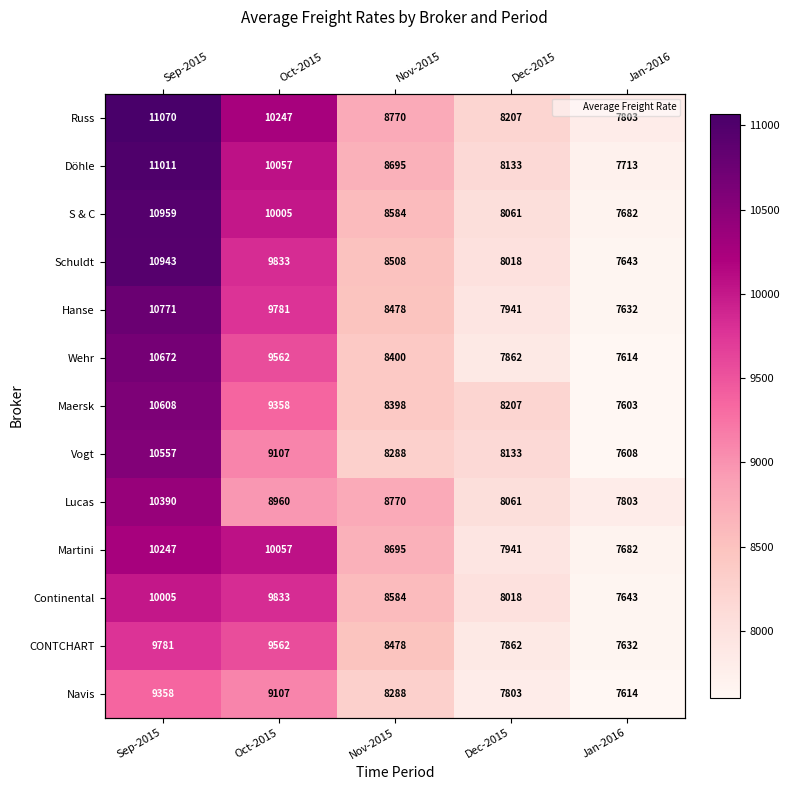

Between Oct-2015 and Sep-2015, which is larger?

Sep-2015